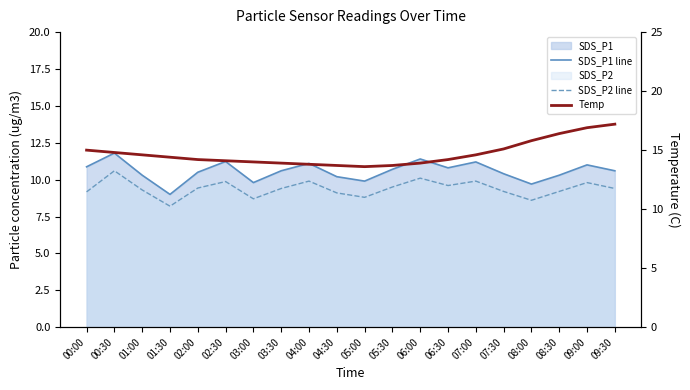

At 03:00, list the series in order from smallest to largest.

SDS_P2 line, SDS_P1 line, Temp